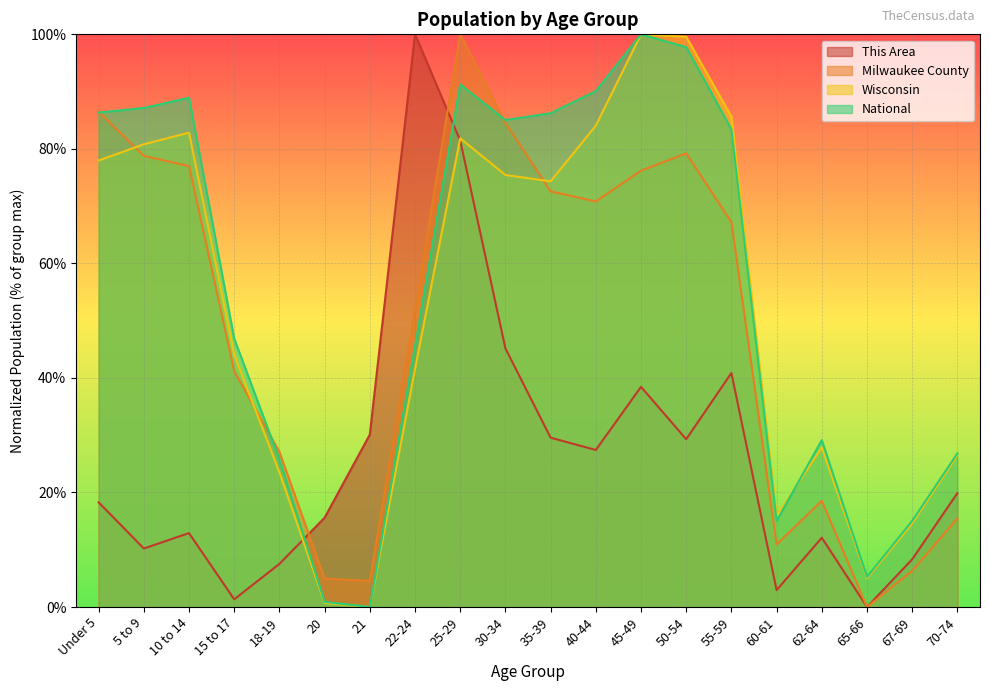

What is the maximum value for This Area?

100.0